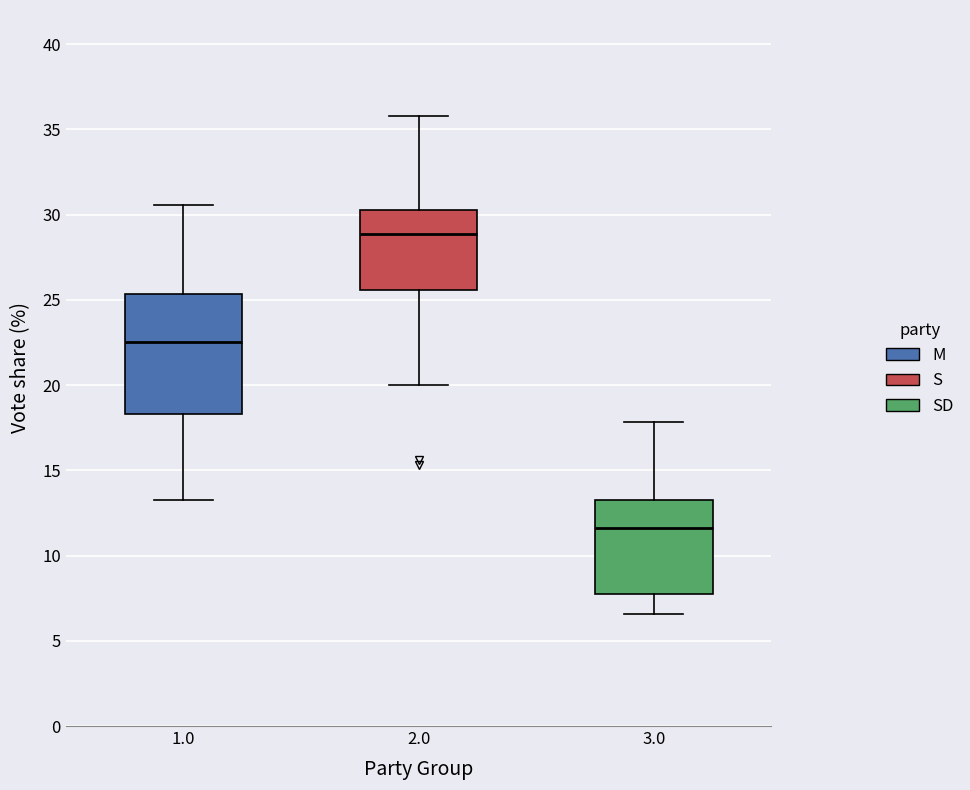

Reading left to right, transcribe this box plot: for each box, give where its median line is, the range the box spans, and where its two whiskers end, as read against the y-axis. The values are not printed on the chart, so give them approximately, as read against the axis.

1.0: median 22.5, box 18.5 to 25.5, whiskers 13.0 to 30.5
2.0: median 29.0, box 25.5 to 30.5, whiskers 20.0 to 36.0
3.0: median 11.5, box 8.0 to 13.5, whiskers 6.5 to 18.0